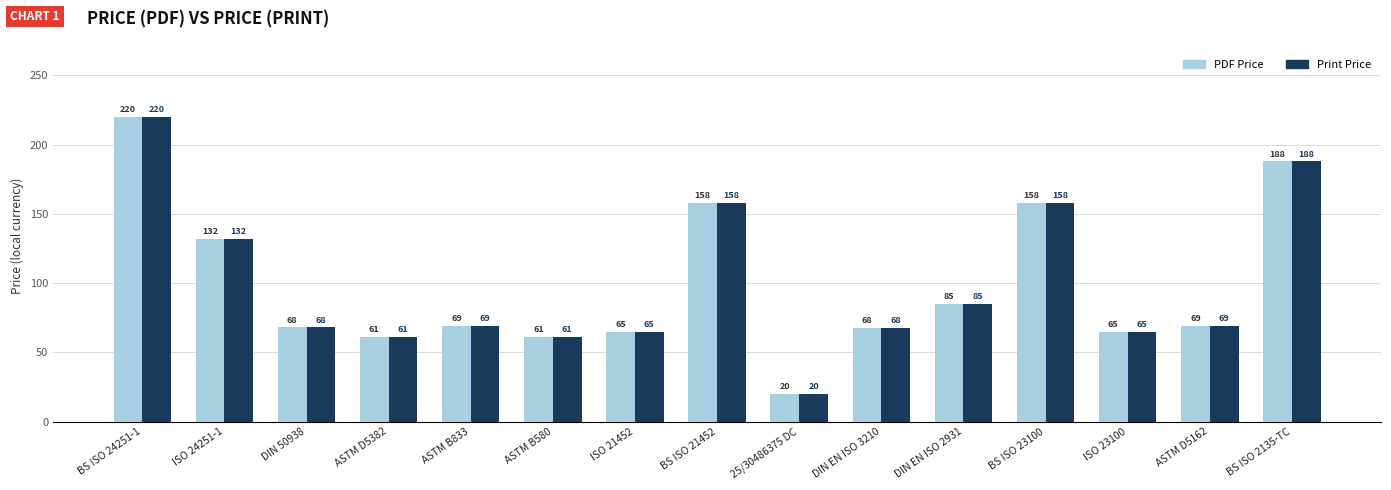

What is the difference between the maximum and second lowest values in the Print Price series?

159.0